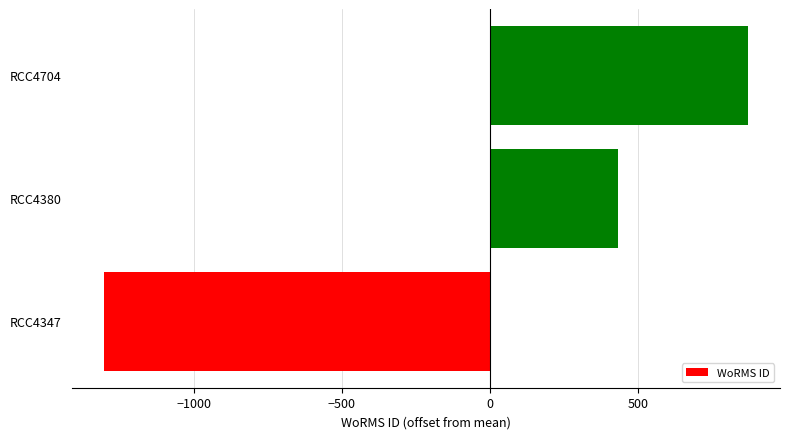

Rank the categories by value from lowest to highest.

RCC4347, RCC4380, RCC4704